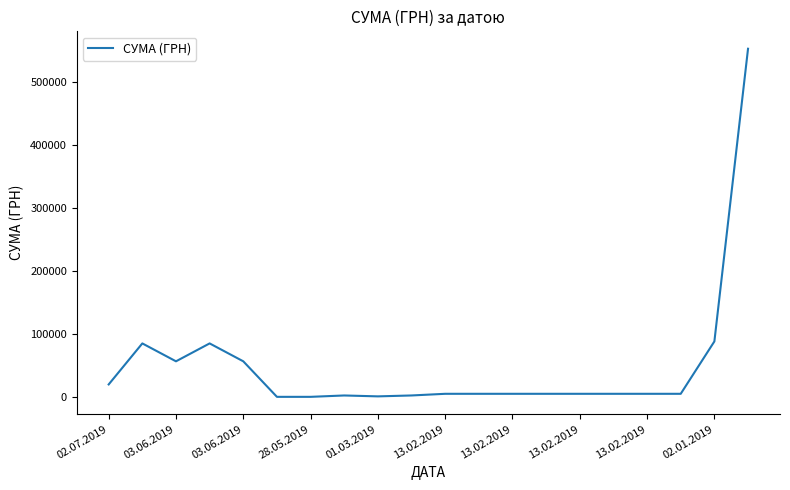

True or false: the data has more than 1 interior local peaks.

True